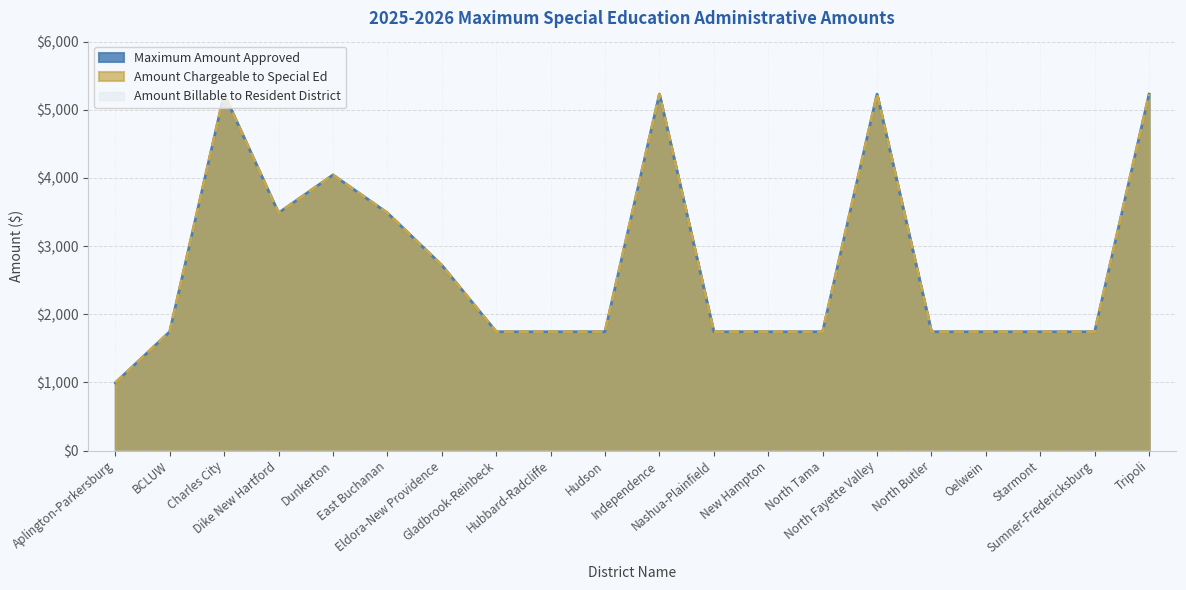

What position from the right is Nashua-Plainfield?

9